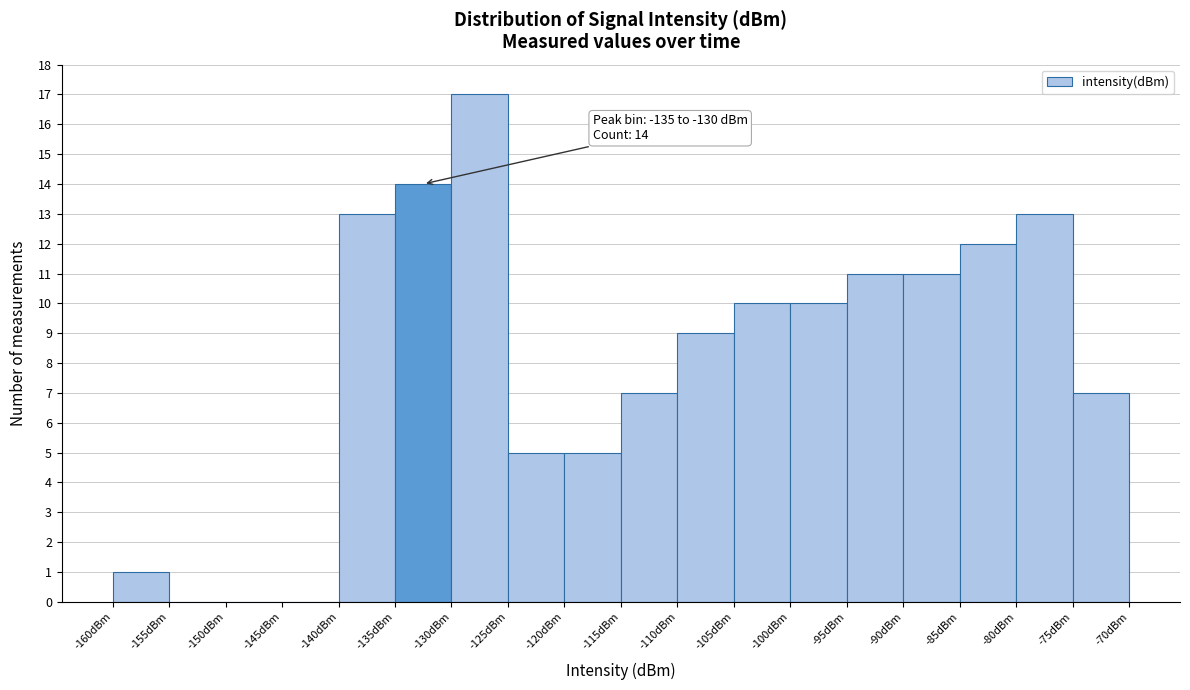

Over which range of the x-axis is the bar tallest?

-130 to -125